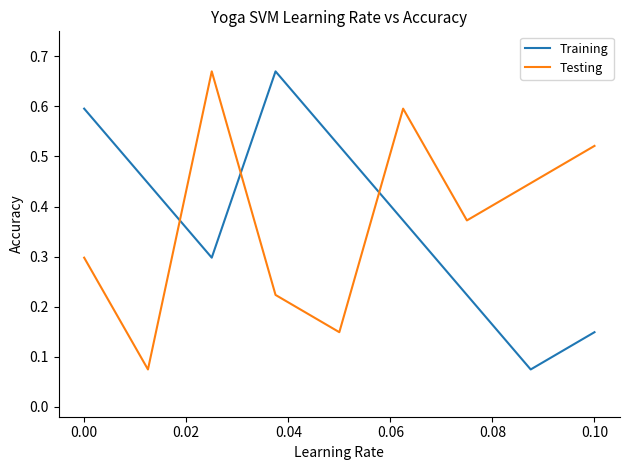

How many intersections are there between Testing and Training?

3